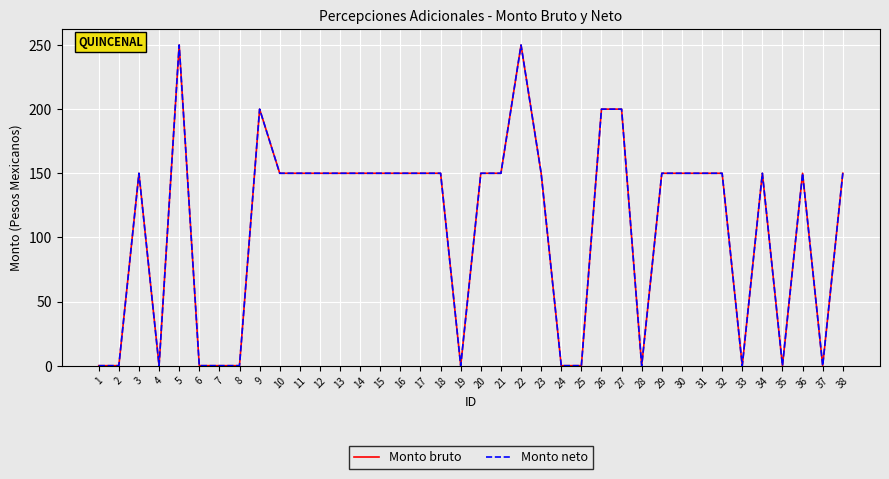

Between 2 and 6, which series saw the biggest shift?

Monto bruto